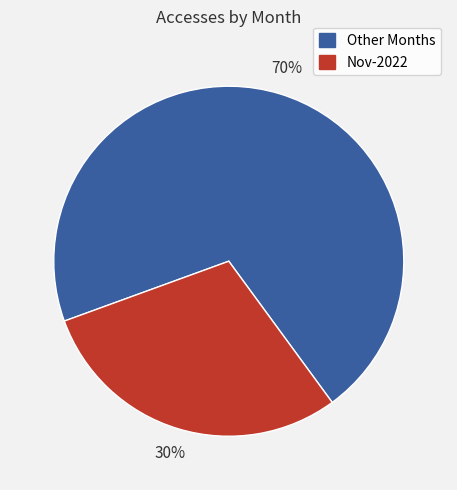

Count the number of slices in the pie.

2